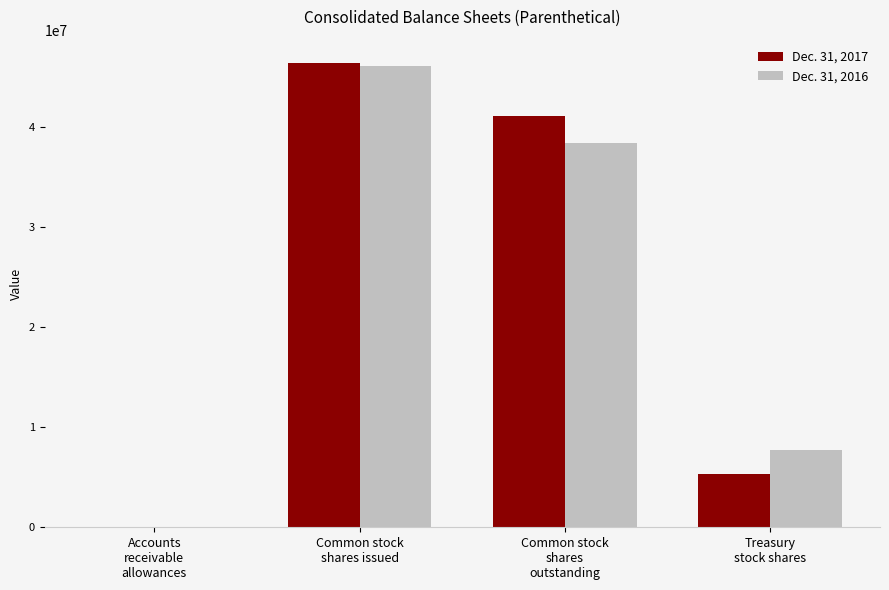

Is it true that Dec. 31, 2017 equals 10377654 at Common stock
shares issued?

False